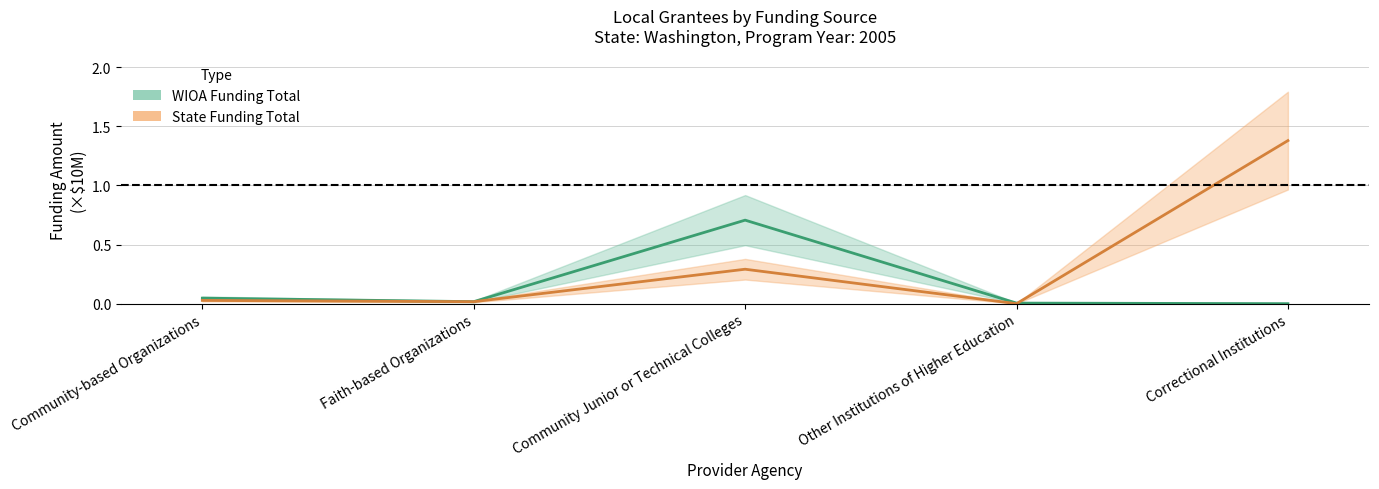

True or false: WIOA Funding Total has more than 2 interior local peaks.

False